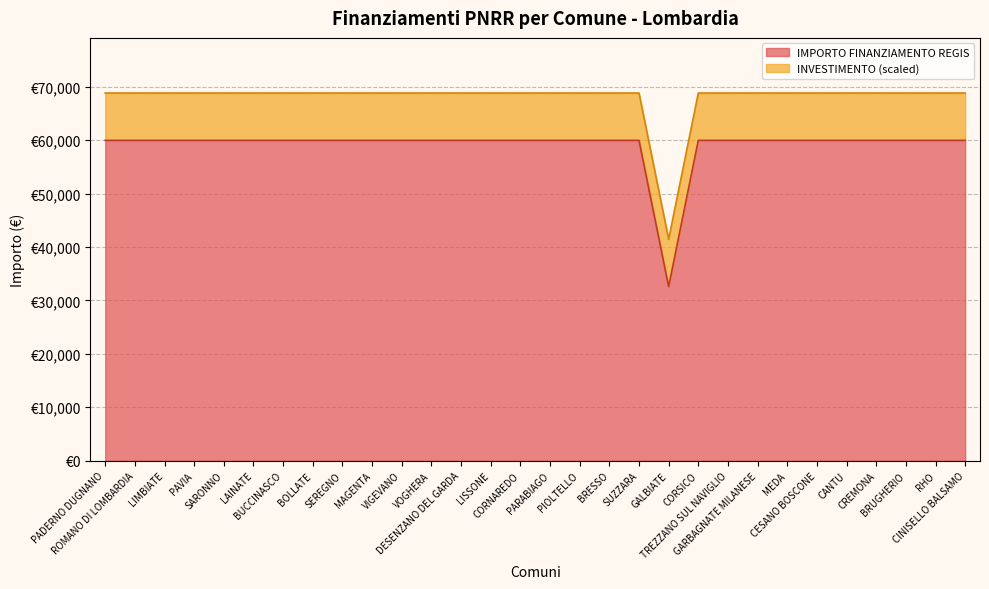

True or false: there are more than 2 points higher than both neighbors.

False